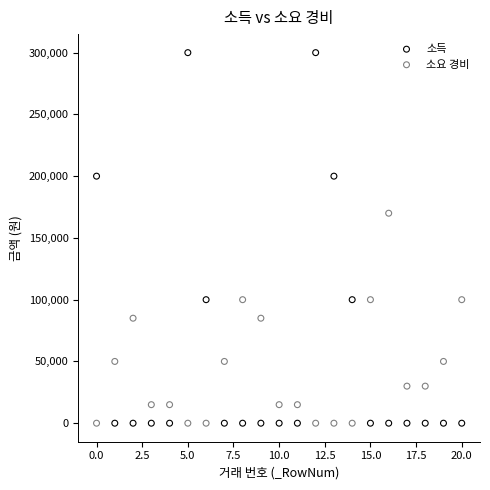

Across all data points, what is the range of Y values (max minus min)?

300000